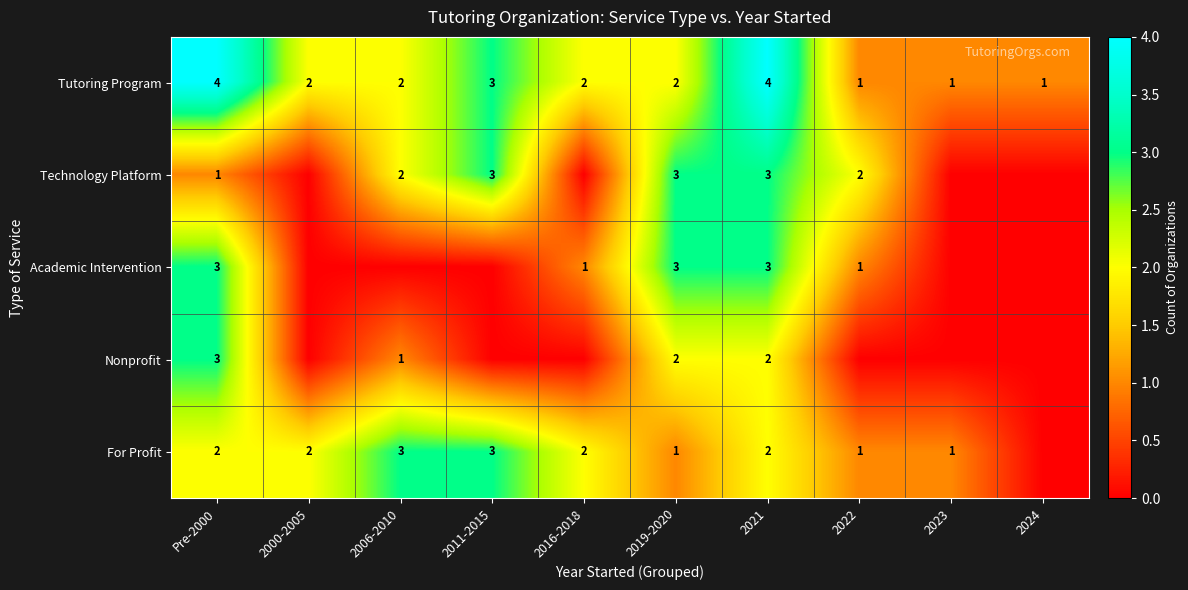

What is the sum of all Tutoring Program values?

22